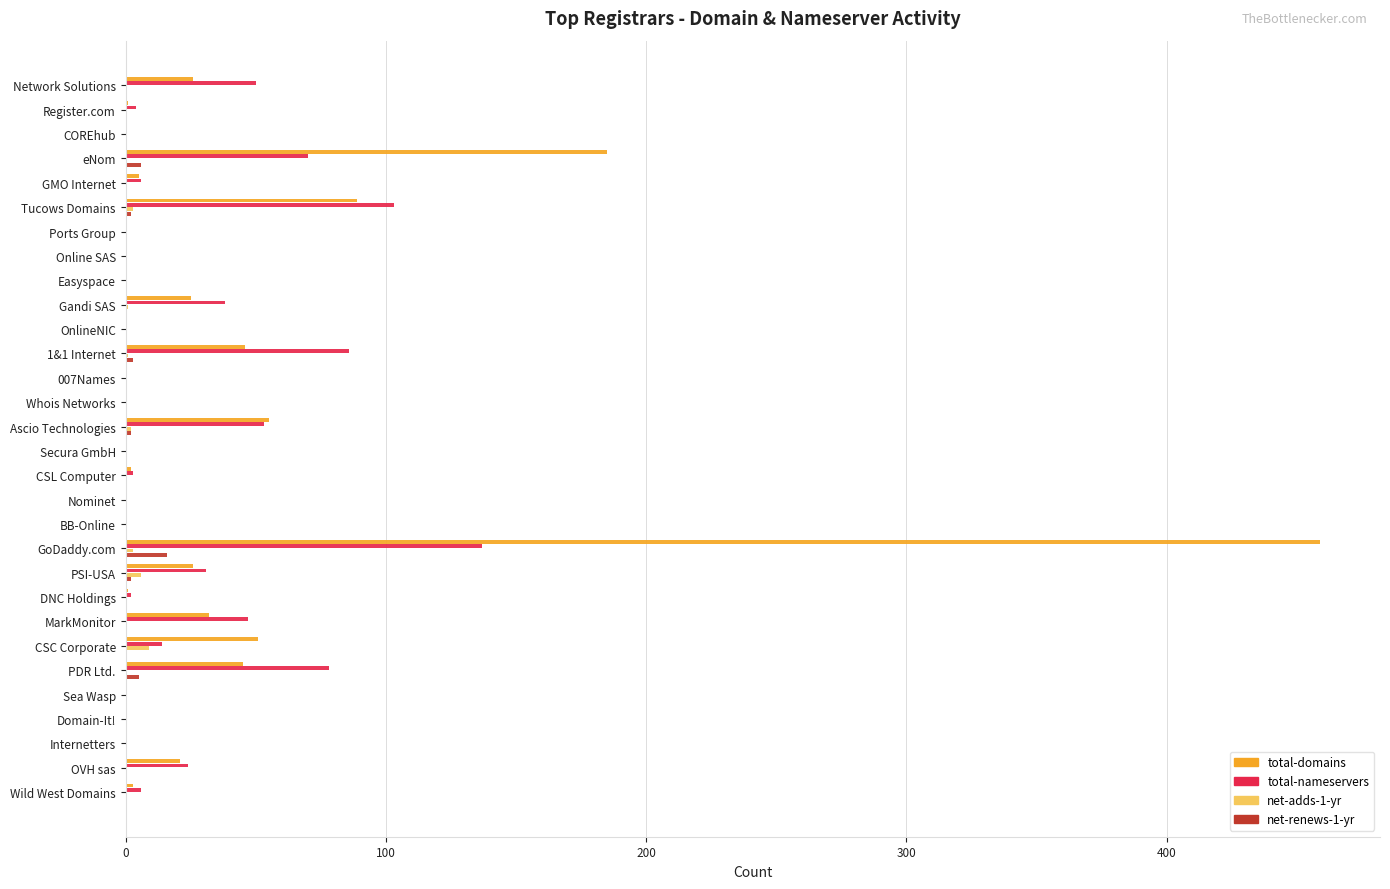

At which category is the sum across all series the highest?

GoDaddy.com